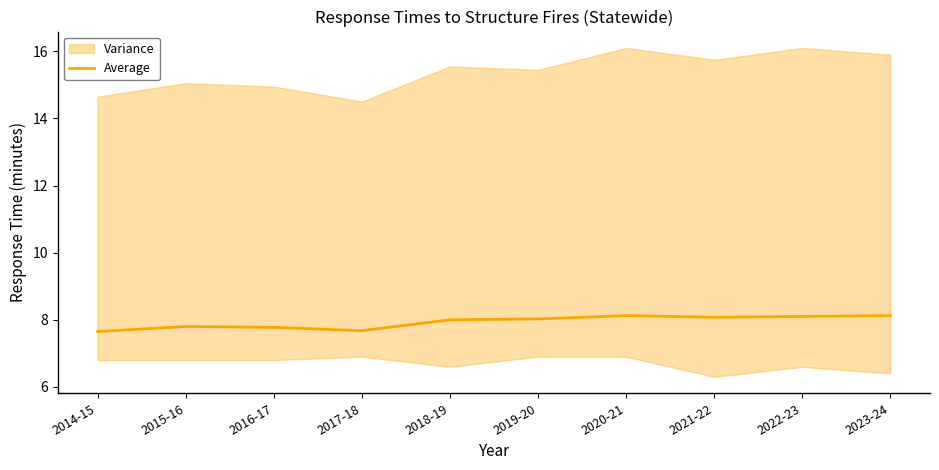

What is the ratio of the value at 2016-17 to the value at 2022-23?

1.0